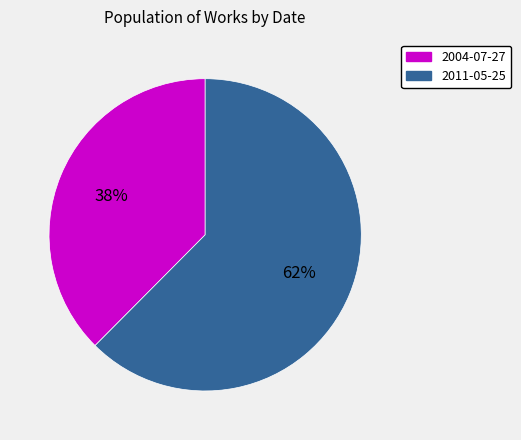

What is the smallest slice in the pie chart?

2004-07-27